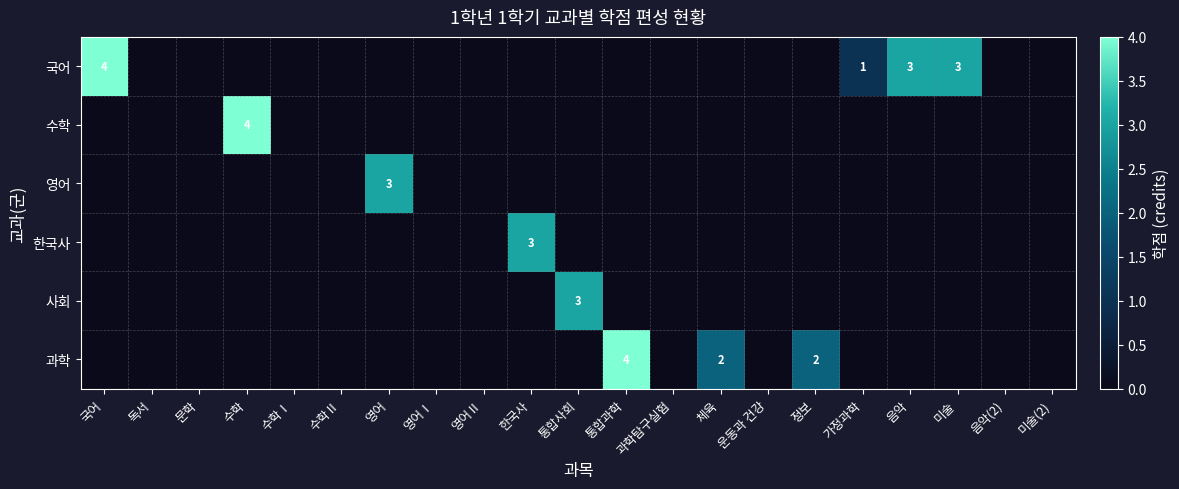

True or false: 한국사 has a value of 2 at 한국사.

False